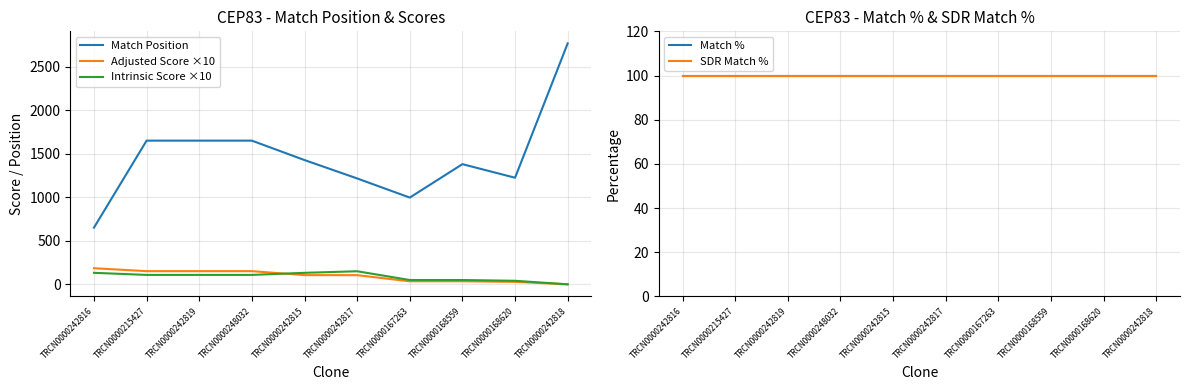

What are all the series names shown in the legend?

Match Position, Adjusted Score ×10, Intrinsic Score ×10, Match %, SDR Match %